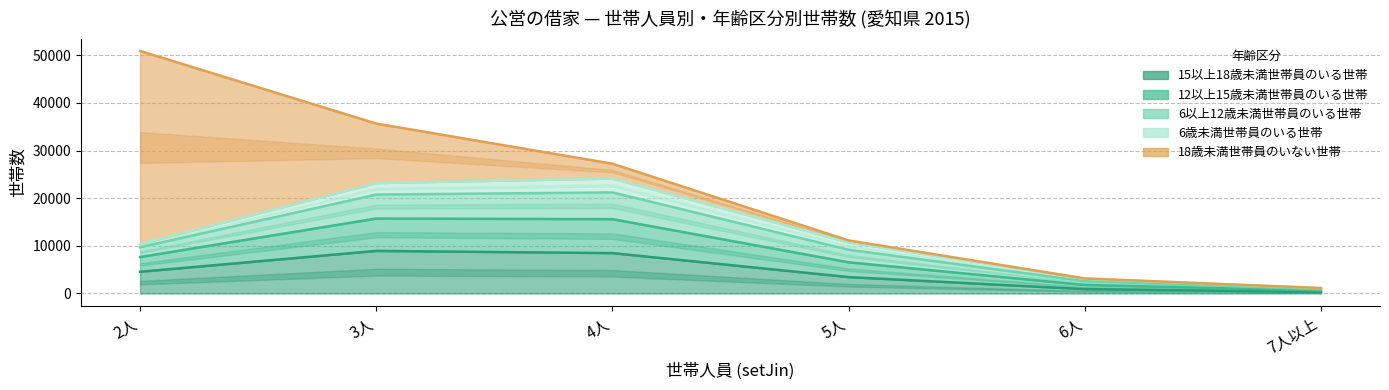

What is the difference between the second highest and minimum values in the 15以上18歳未満世帯員のいる世帯 series?

8156